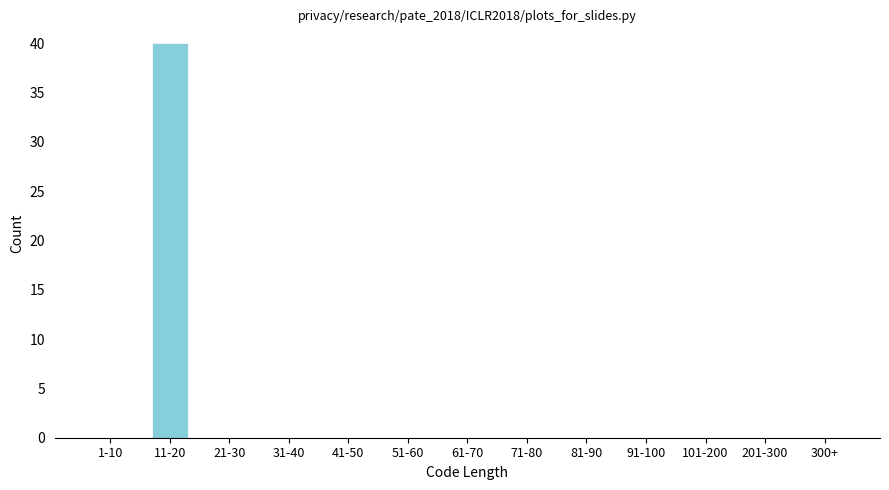

Reading left to right, what are all the values shown in this chart?

1-10=0	11-20=40	21-30=0	31-40=0	41-50=0	51-60=0	61-70=0	71-80=0	81-90=0	91-100=0	101-200=0	201-300=0	300+=0